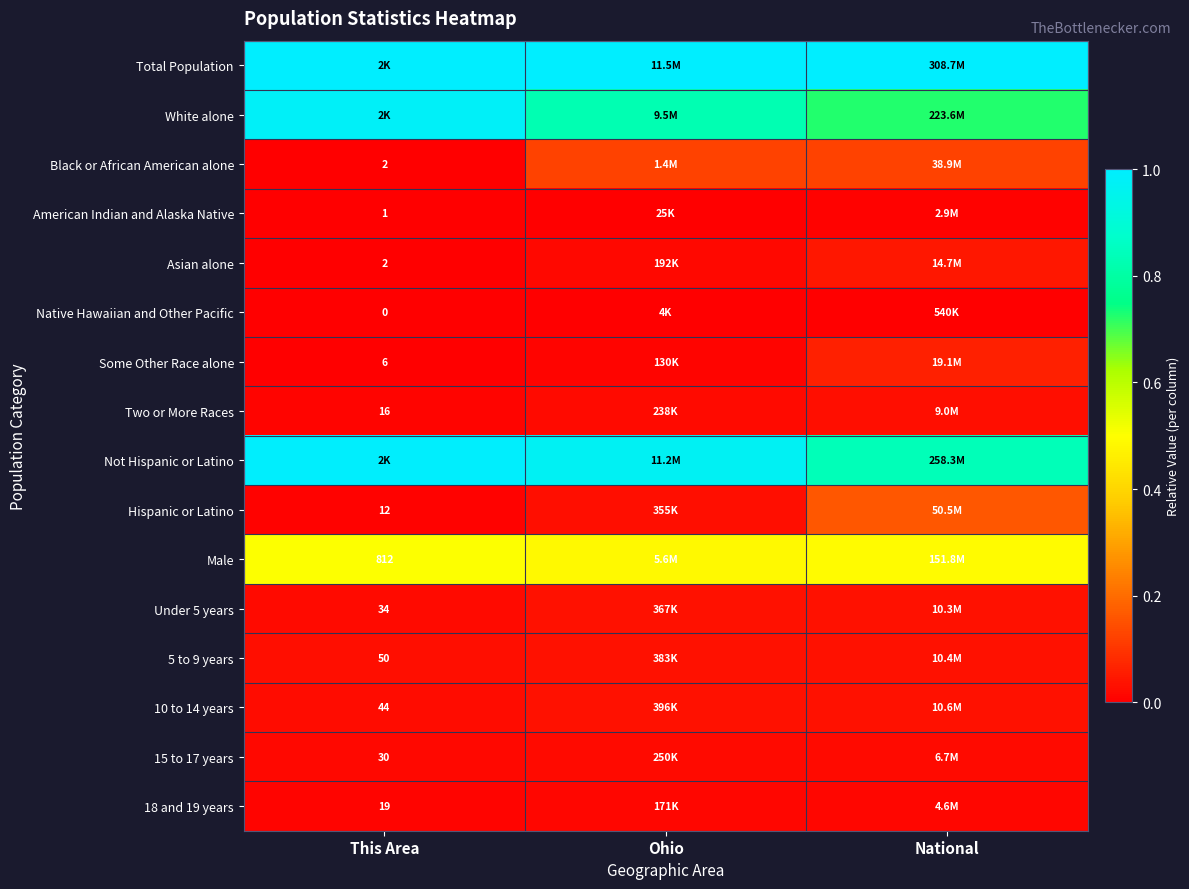

Rank the series at This Area from highest to lowest value.

Total Population, Not Hispanic or Latino, White alone, Male, 5 to 9 years, 10 to 14 years, Under 5 years, 15 to 17 years, 18 and 19 years, Two or More Races, Hispanic or Latino, Some Other Race alone, Black or African American alone, Asian alone, American Indian and Alaska Native, Native Hawaiian and Other Pacific